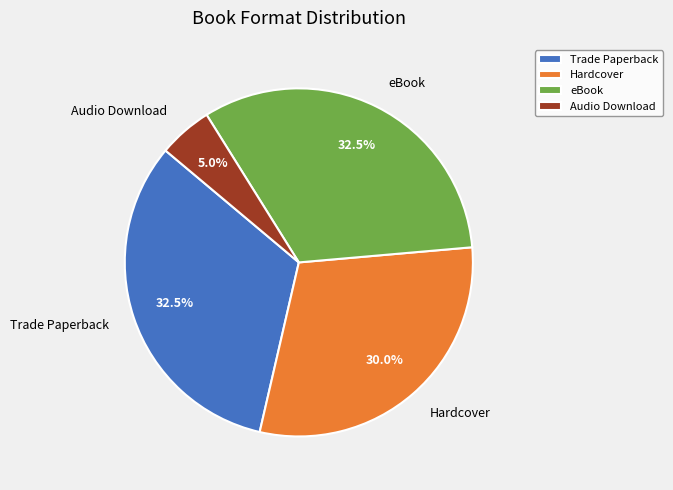

What percentage do eBook and Trade Paperback together represent?

65.0%